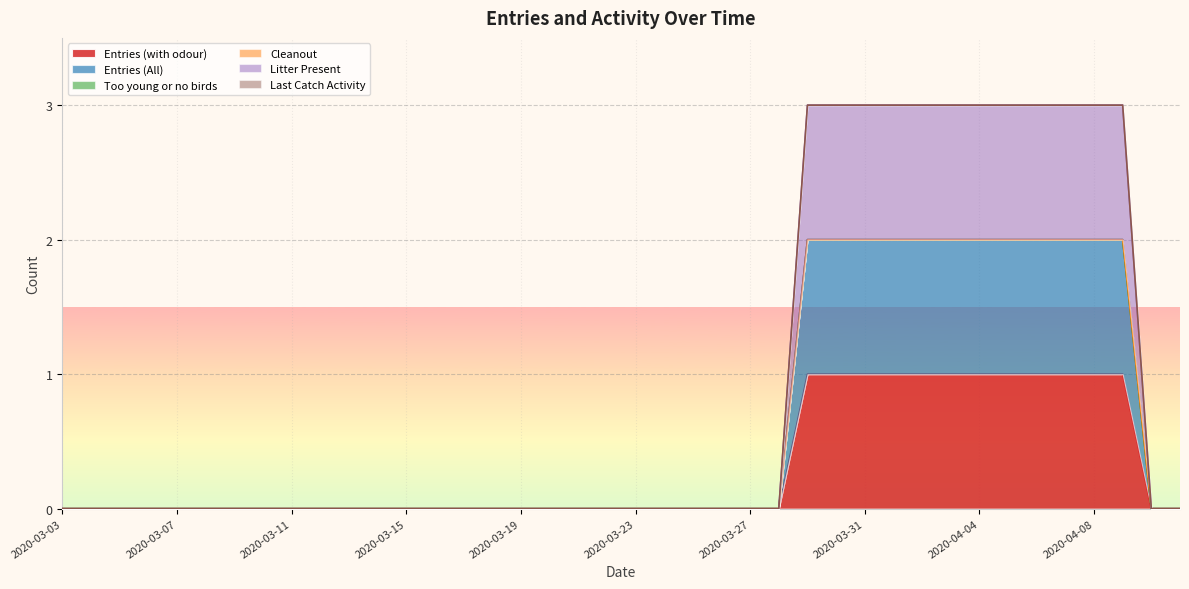

Does the chart display data point markers on the line(s)?

No